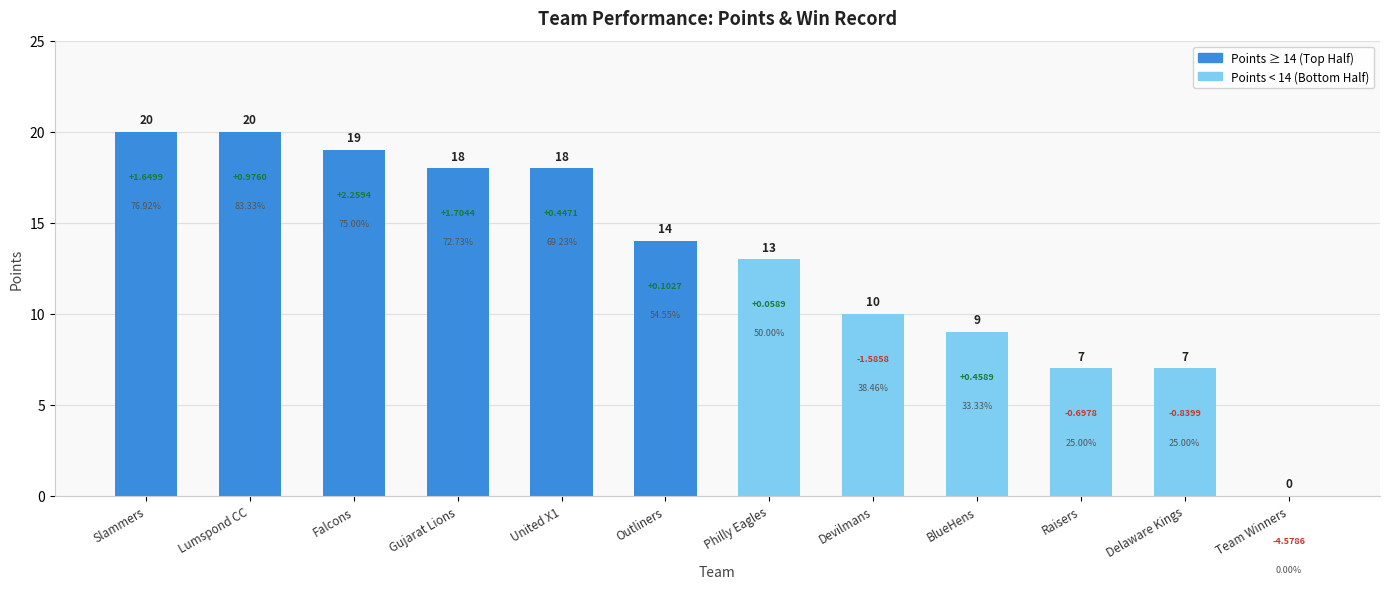

Between Gujarat Lions and Slammers, which is larger?

Slammers